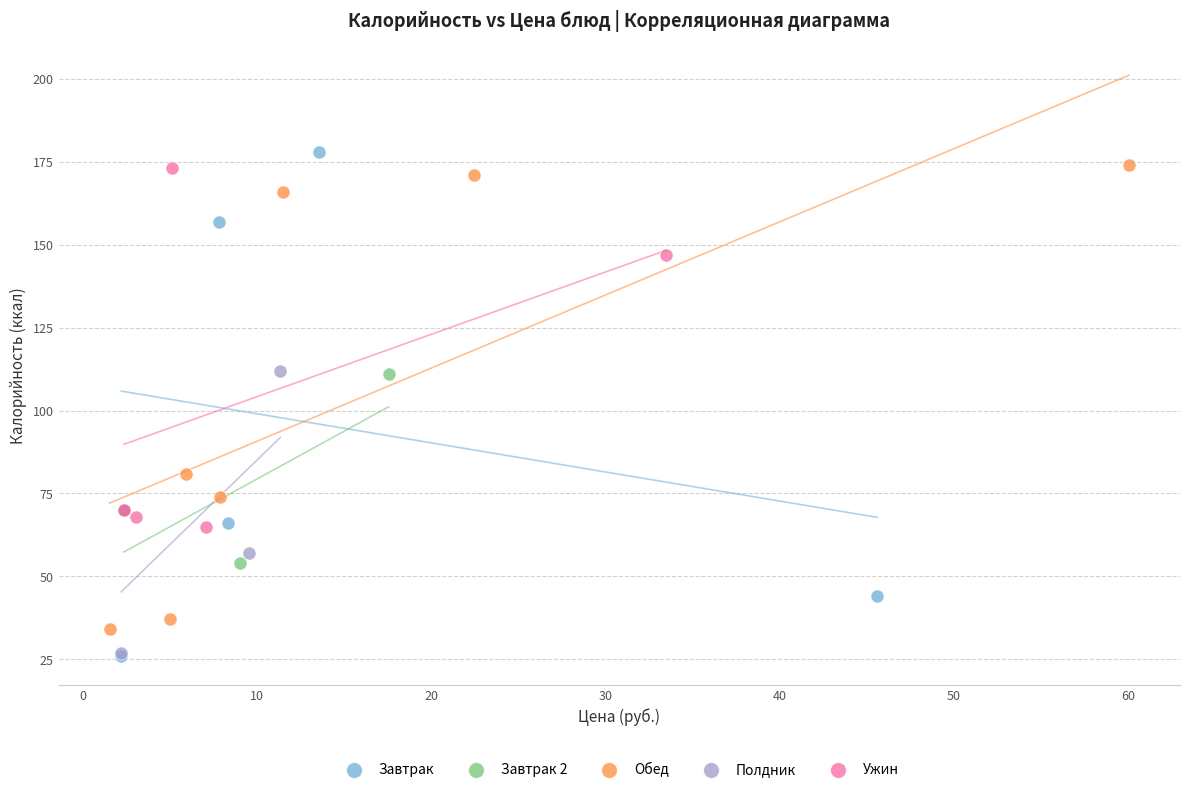

Which series has the widest spread of Y values?

Завтрак